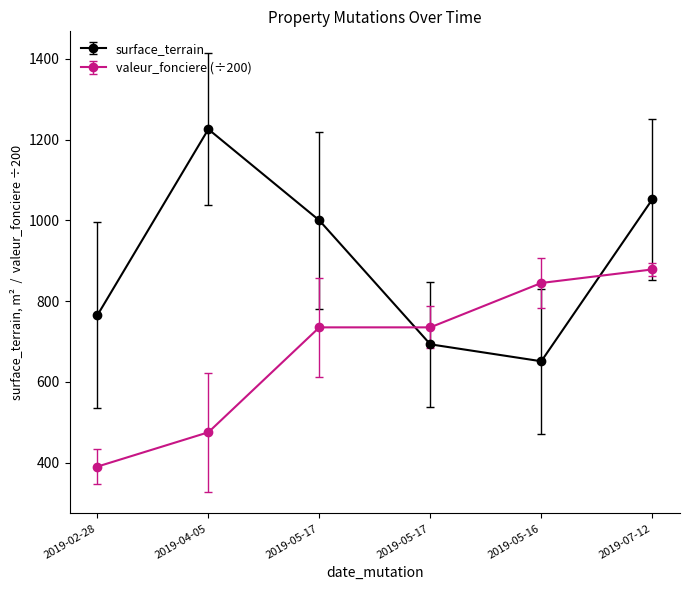

What are all the series names shown in the legend?

surface_terrain, valeur_fonciere (÷200)